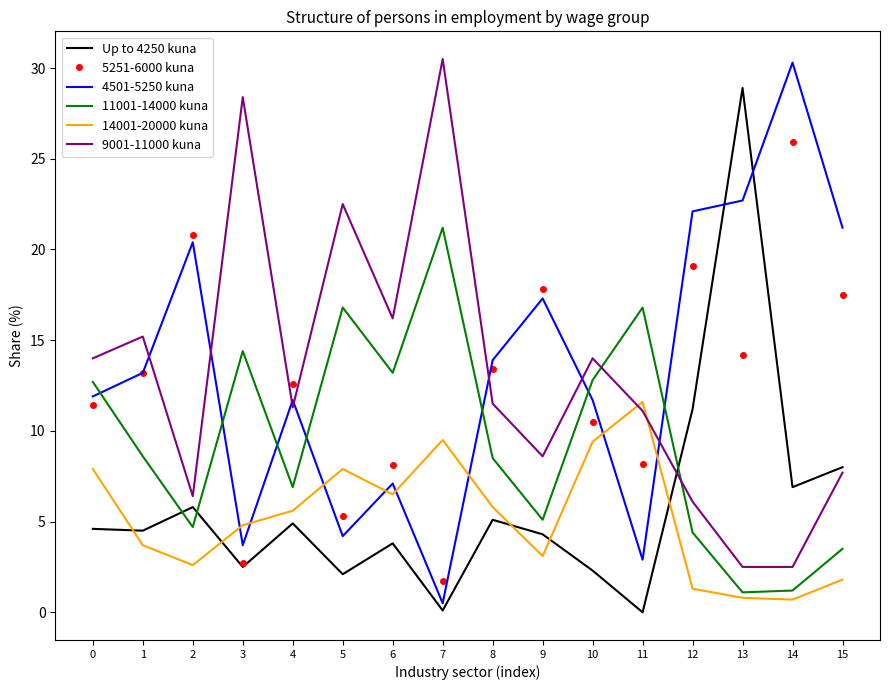

Is the value of Up to 4250 kuna at 1 greater than the value of 11001-14000 kuna at 3?

No